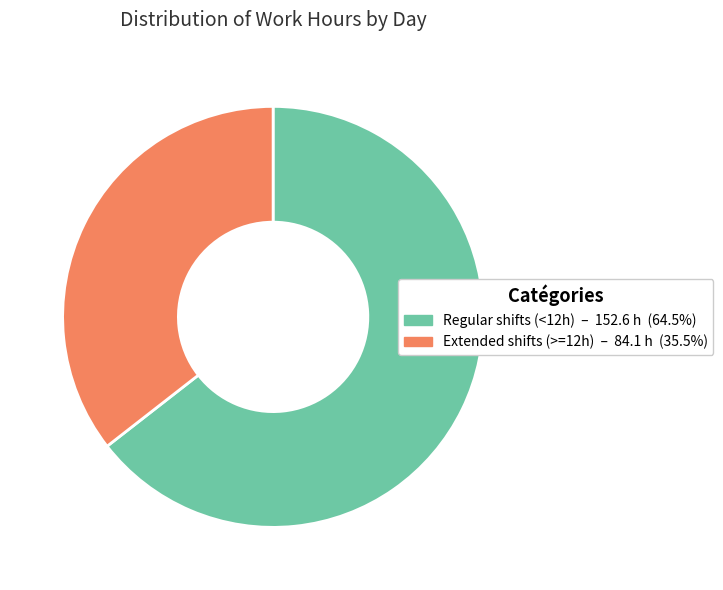

Is there any slice that represents more than half of the pie?

Yes